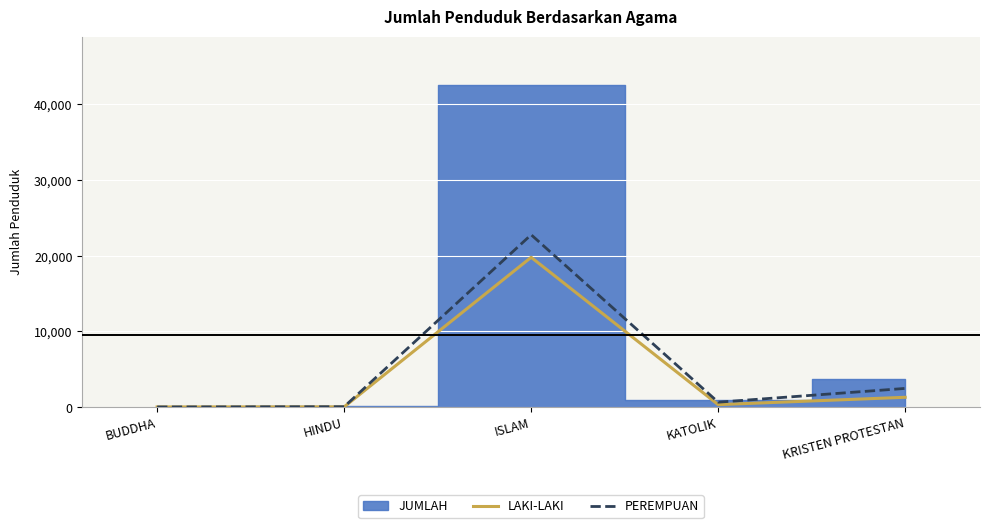

What is the sum of the LAKI-LAKI values at BUDDHA and ISLAM?

19830